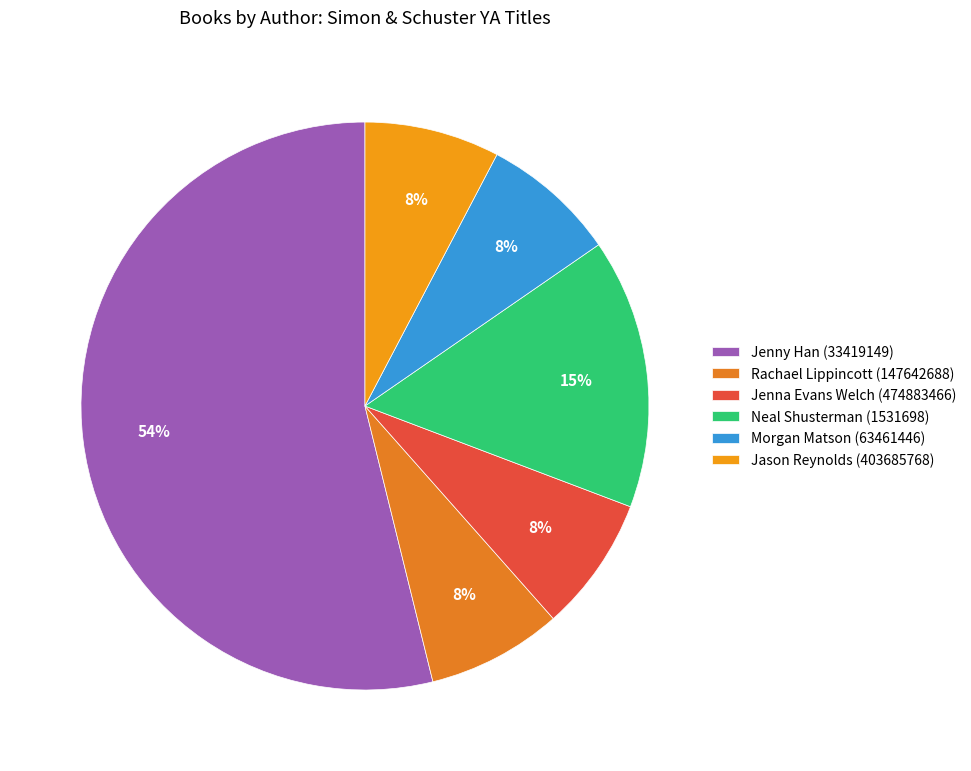

Count the number of slices in the pie.

6